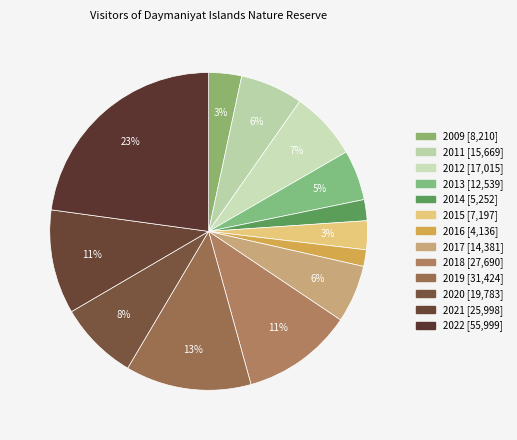

To the nearest percent, what is the combined percentage of 2017 and 2020?

14%